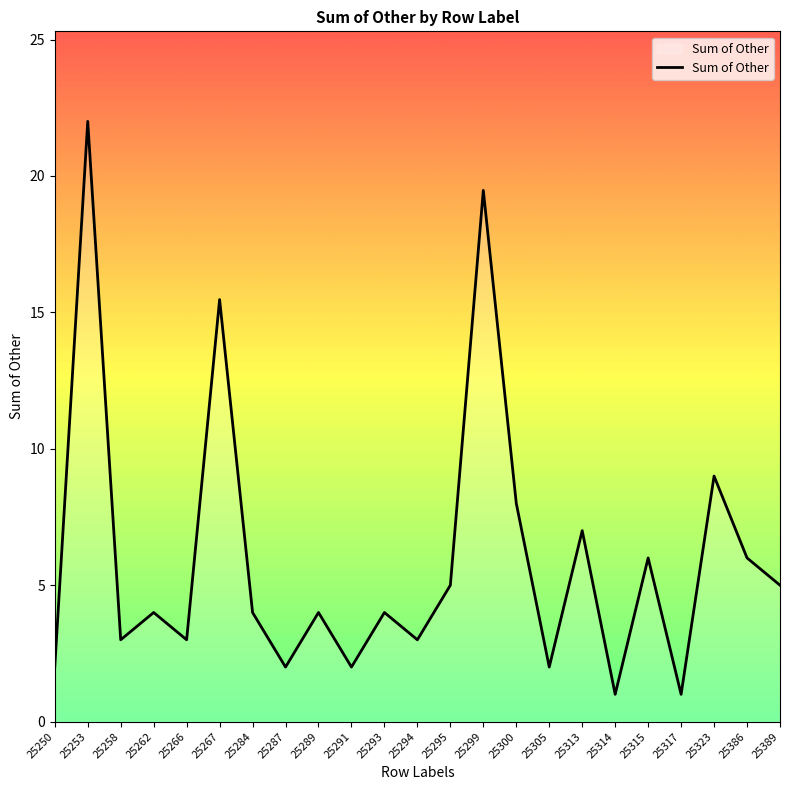

The chart shows a value of 5.3 at 25266. True or false?

False